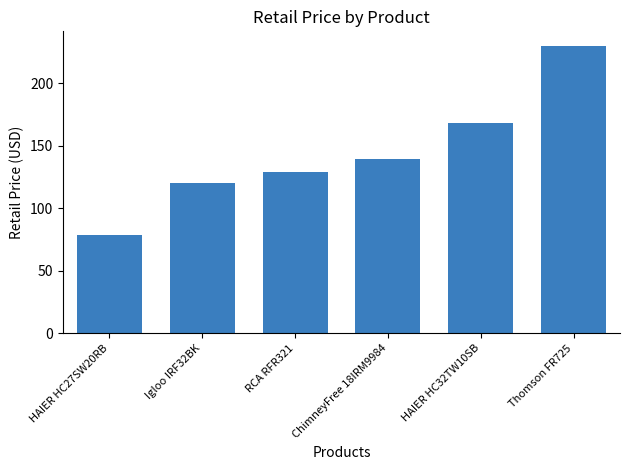

Reading left to right, extract all data points from this chart.

HAIER HC27SW20RB=79.0	Igloo IRF32BK=120.0	RCA RFR321=129.0	ChimneyFree 18IRM9984=139.0	HAIER HC32TW10SB=168.0	Thomson FR725=230.0